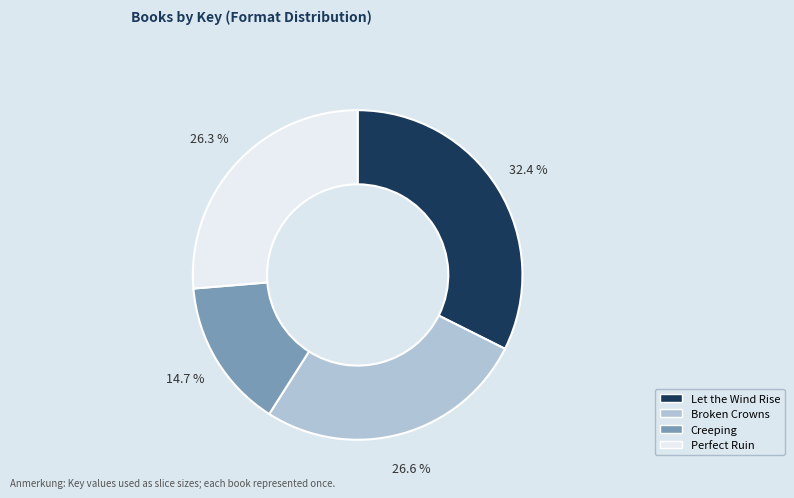

Which category has the biggest portion of the pie?

Let the Wind Rise